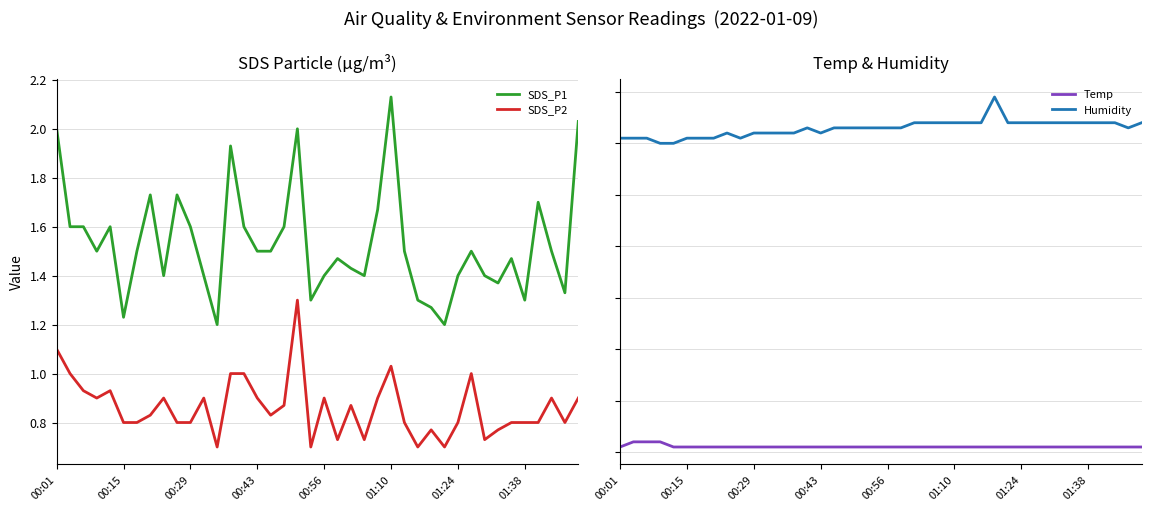

Rank the series at 18 from lowest to highest value.

SDS_P2, SDS_P1, Temp, Humidity